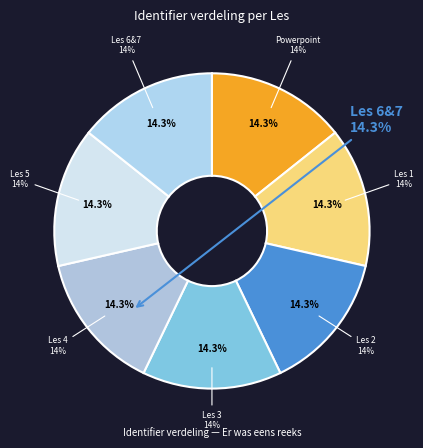

Do Les 5: De ruimtereis: Opdracht 7 and Les 3 Schrijfster op bezoek together represent more than half of the pie?

No